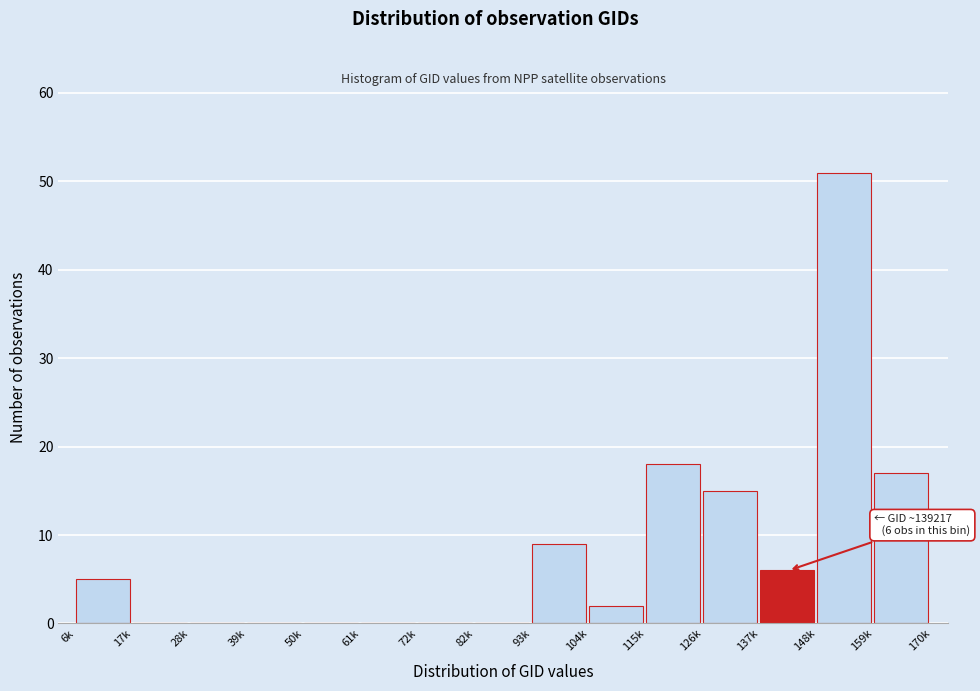

Reading left to right, extract all data points from this chart.

6k=5	17k=0	28k=0	39k=0	50k=0	61k=0	72k=0	82k=0	93k=9	104k=2	115k=18	126k=15	137k=6	148k=51	159k=17